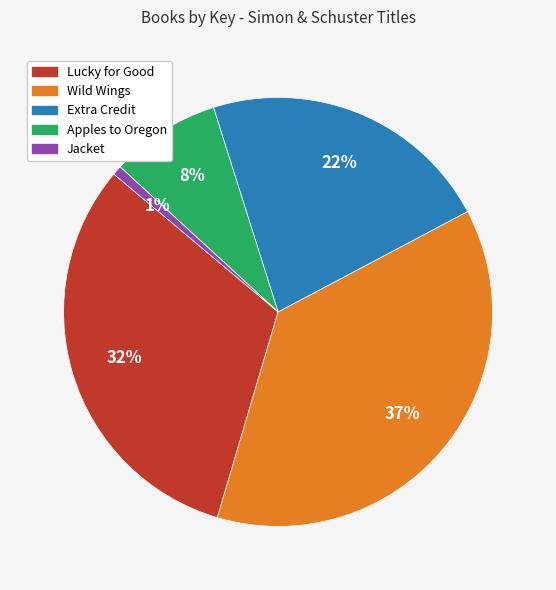

Which slice is the smallest?

Jacket